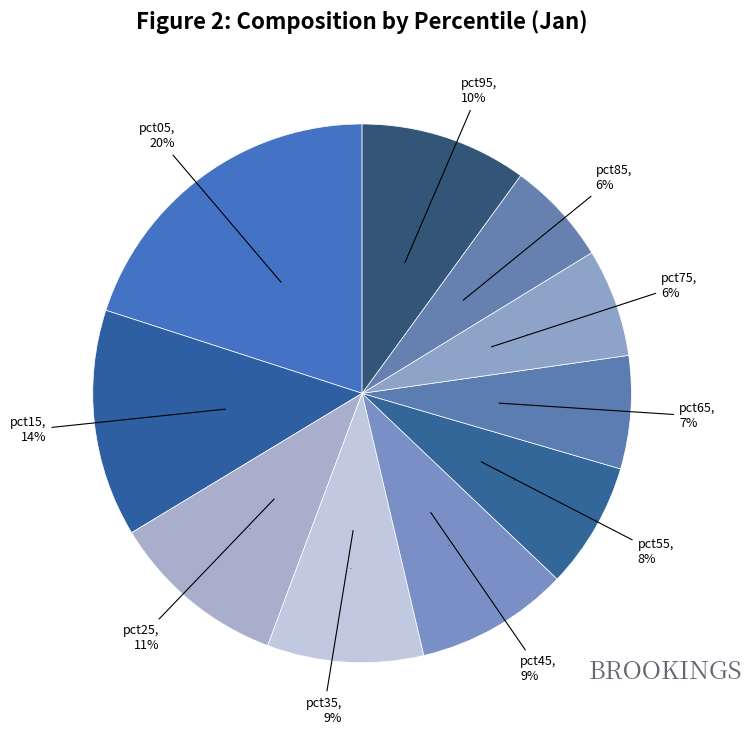

To the nearest percent, what is the combined percentage of pct05 and pct45?

29%